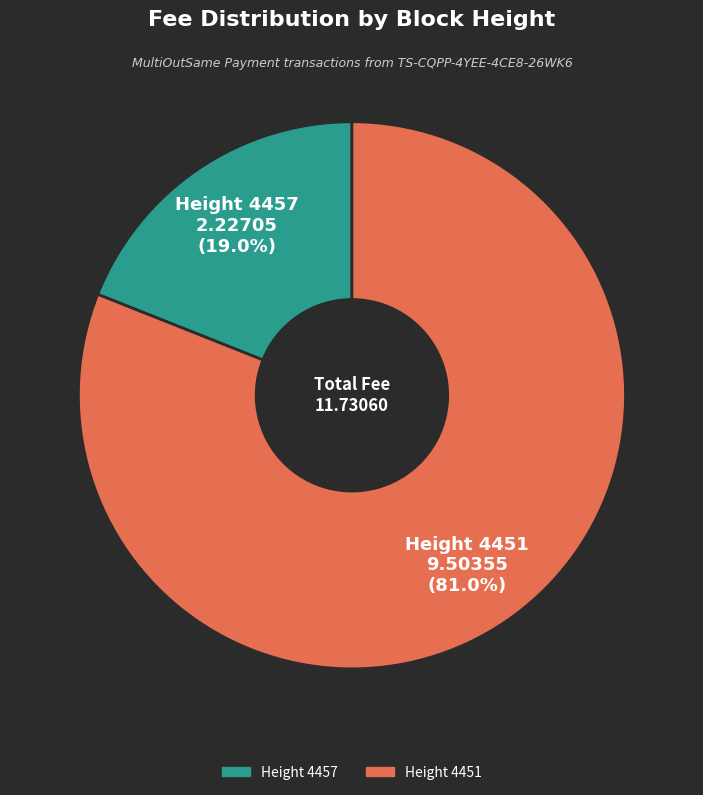

Does Height 4457 account for over 50% of the chart?

No